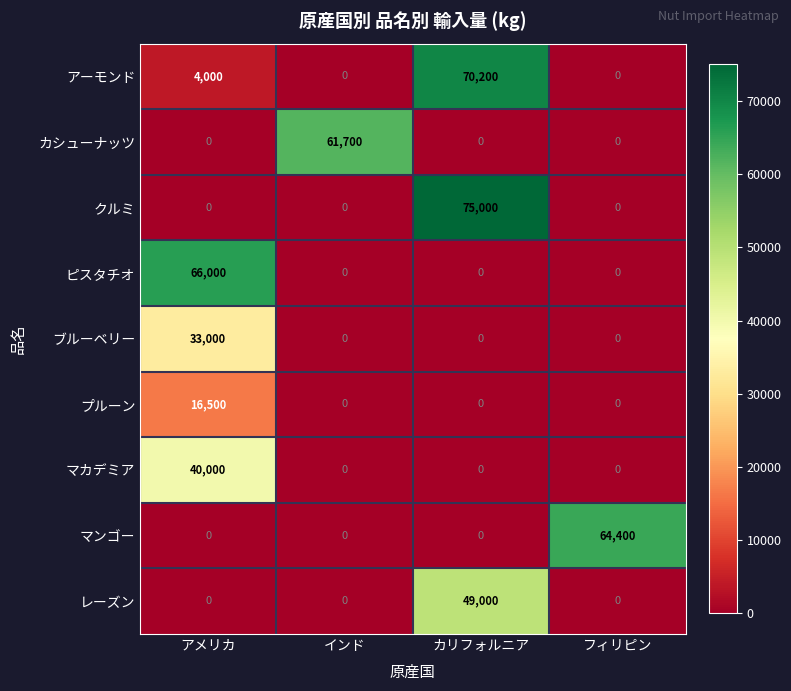

What is the total value across all series at フィリピン?

64400